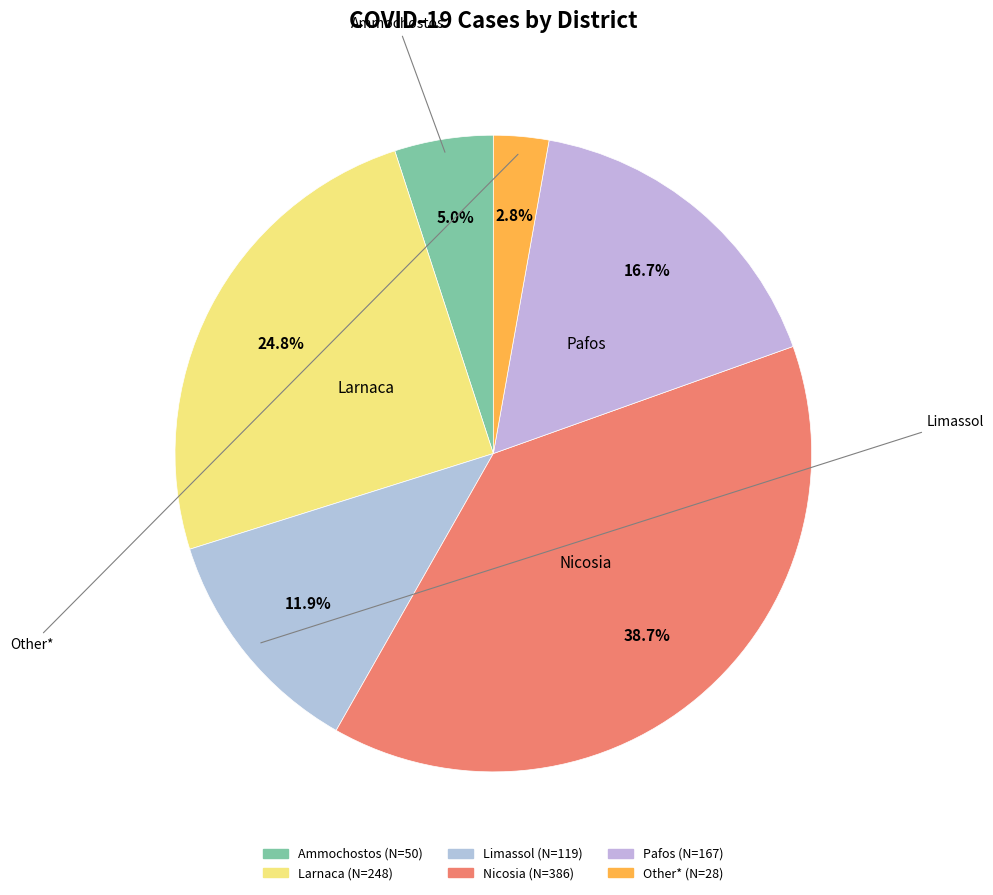

How many segments does this pie chart have?

6